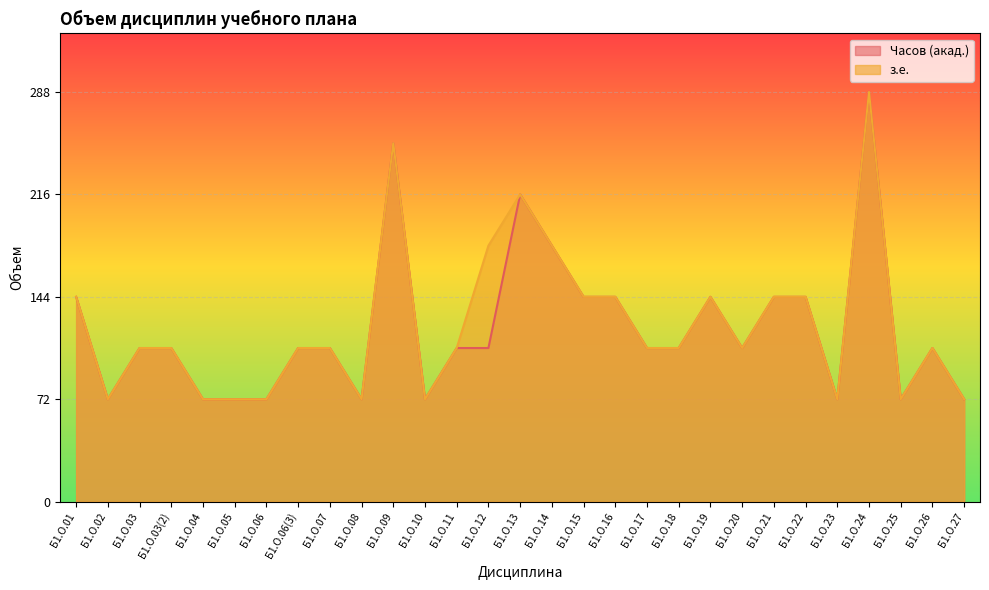

How many data points in Часов (з.е.) are less than 105?

9